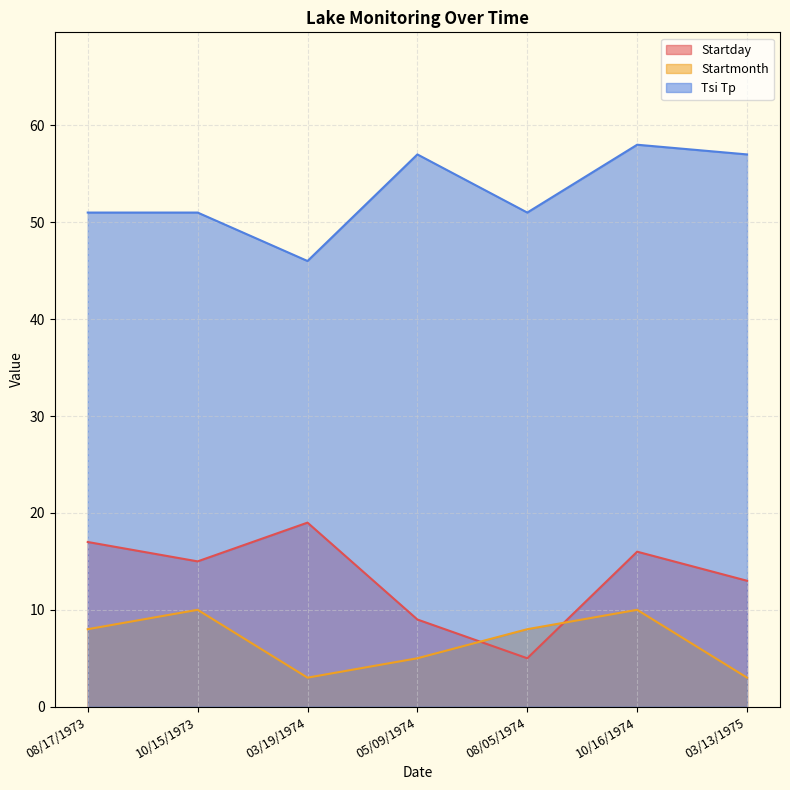

What position from the right is 03/13/1975?

1